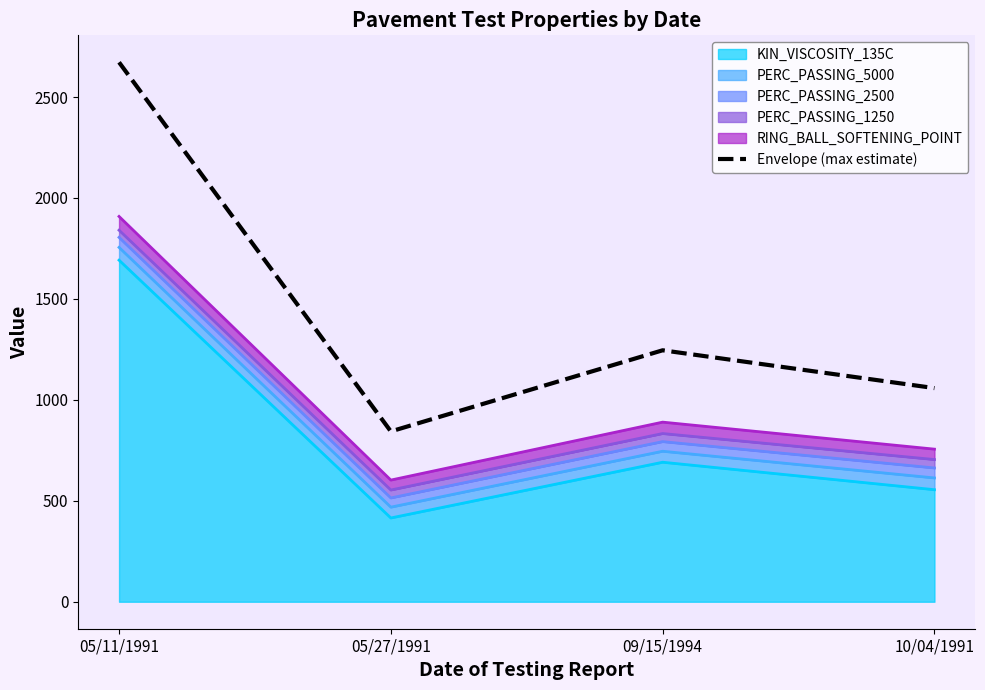

What is the ratio of the value at 05/27/1991 to the value at 10/04/1991?

0.8